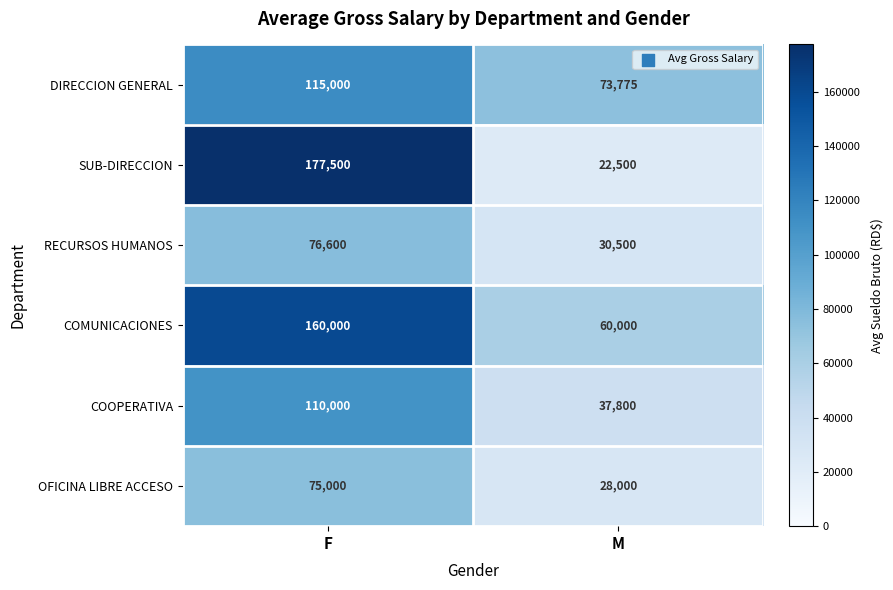

True or false: RECURSOS HUMANOS has a value of 43369 at M.

False